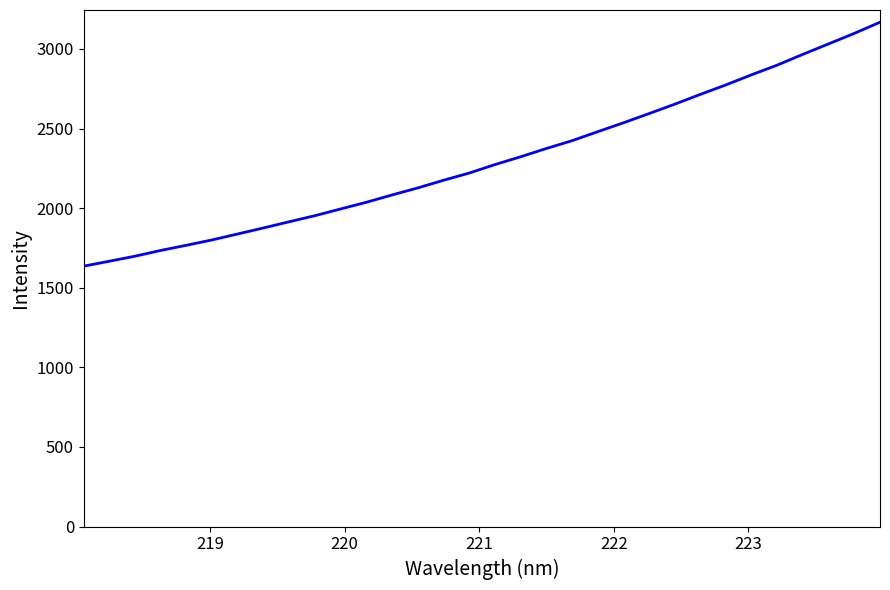

What is the greatest value displayed?

3167.9